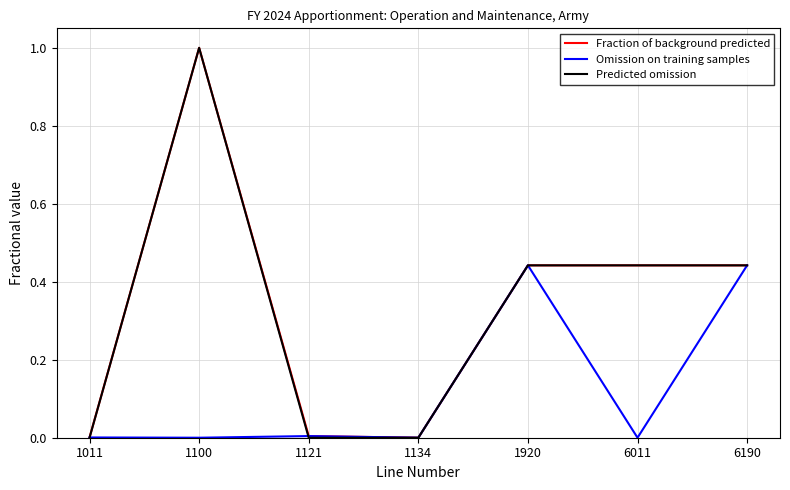

What is the total value across all series at 1920?

1.3